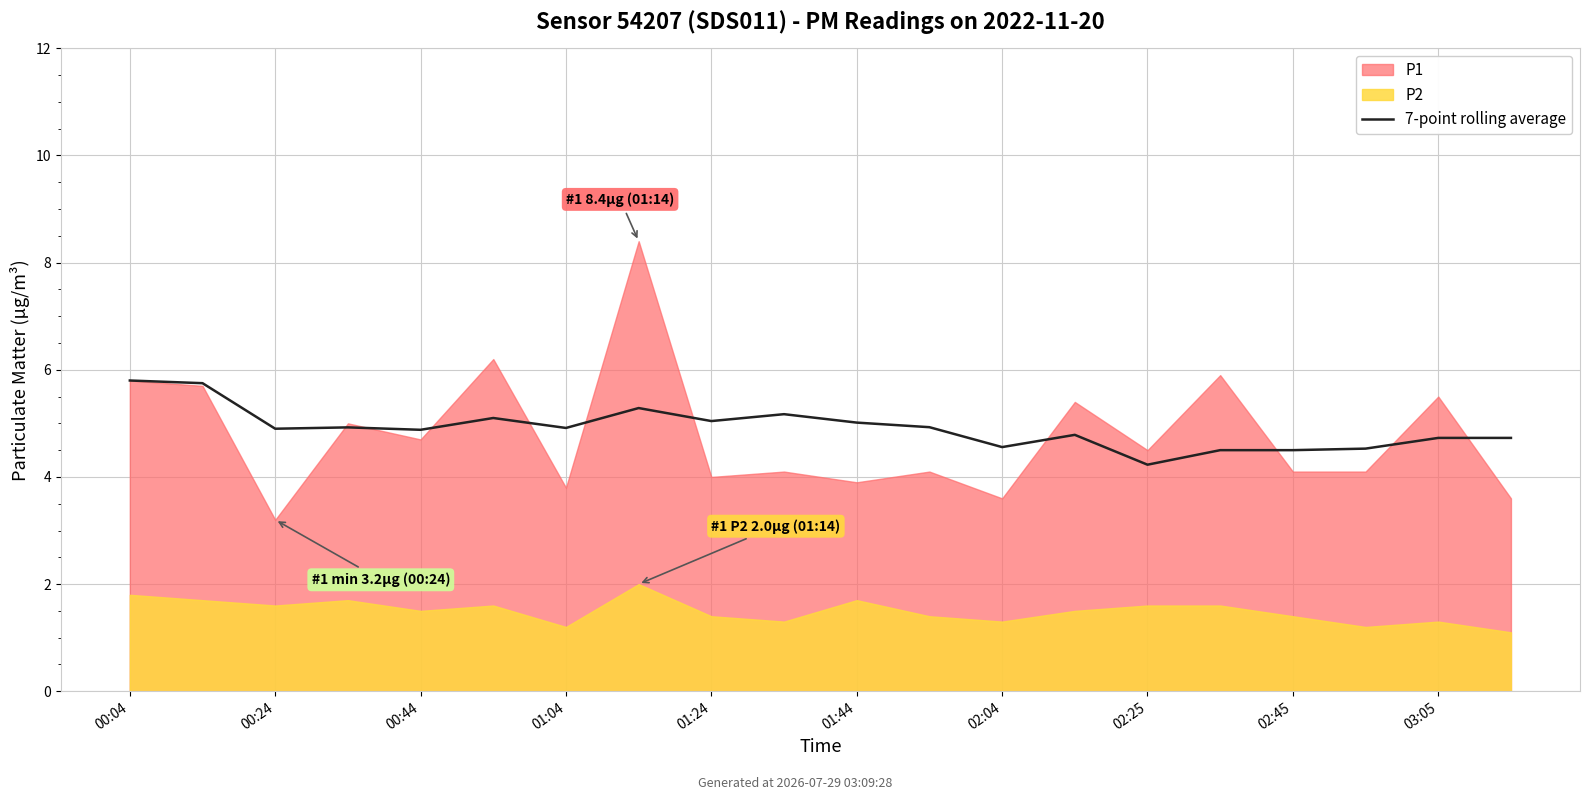

How many categories are shown in the chart?

20